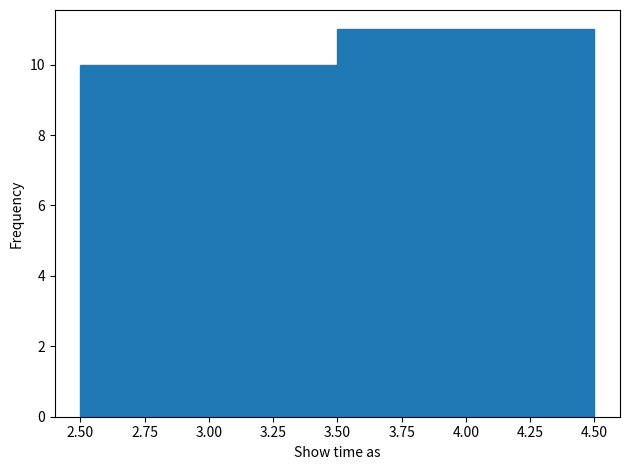

Reading left to right, list every bar in this chart as the range it spans on the x-axis followed by its height. The values are not printed on the chart, so give them approximately, as read against the axis.

2.50 to 3.50: 10
3.50 to 4.50: 11